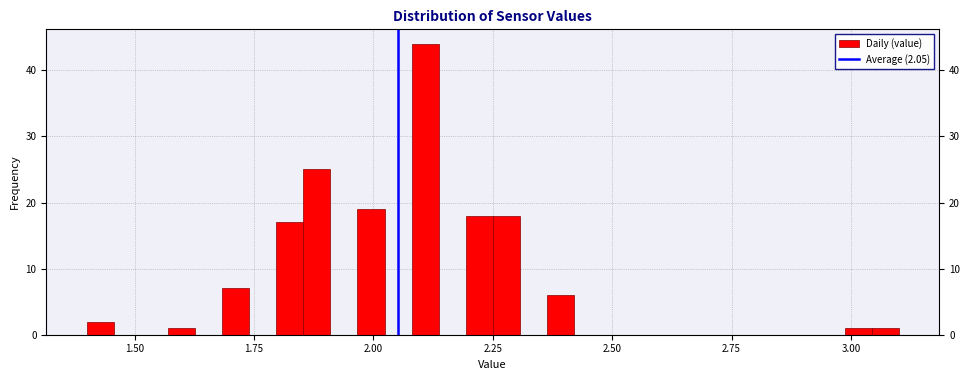

Read against the x-axis, roughly where is the centre of the tallest bar?

2.10